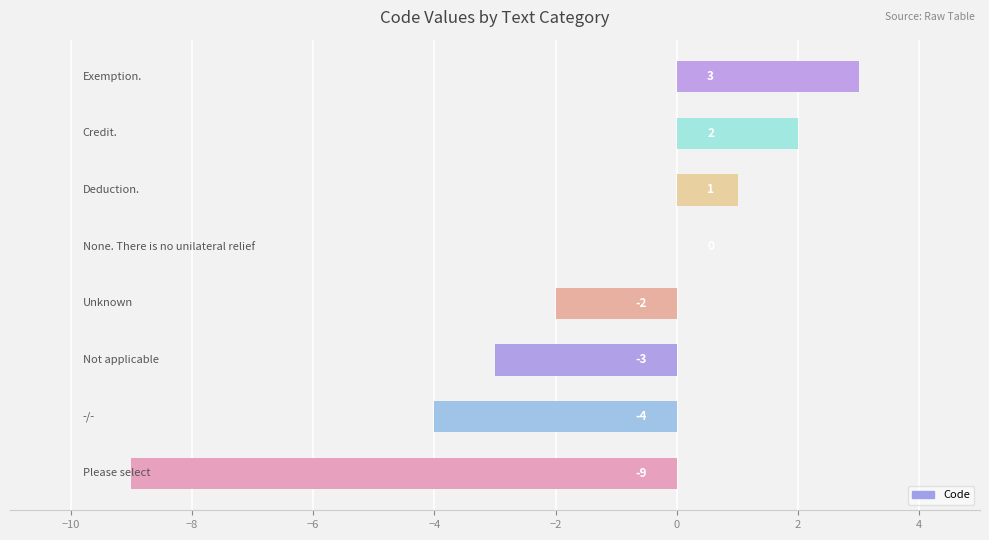

What is the maximum value shown in the chart?

3